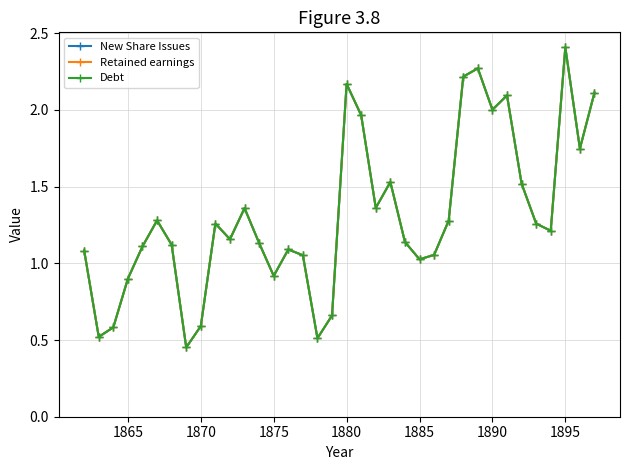

How many intersections are there between Debt and Retained earnings?

1